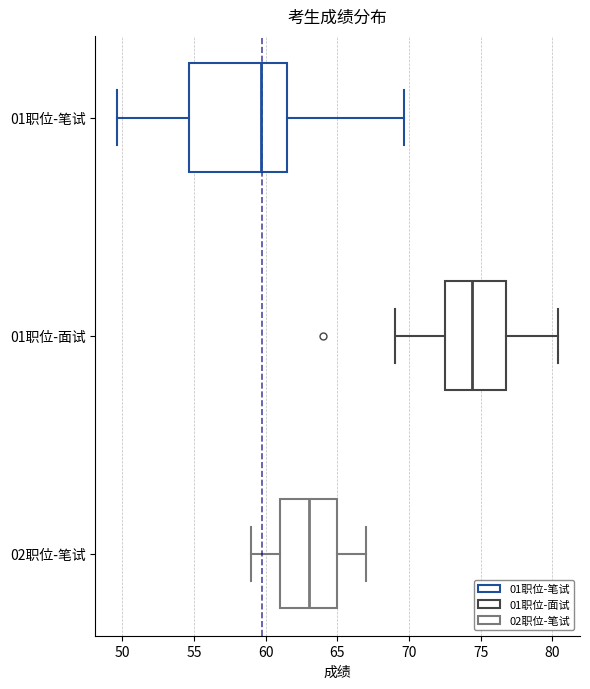

Comparing the boxes themselves (not the whiskers), which one is the widest?

01职位-笔试